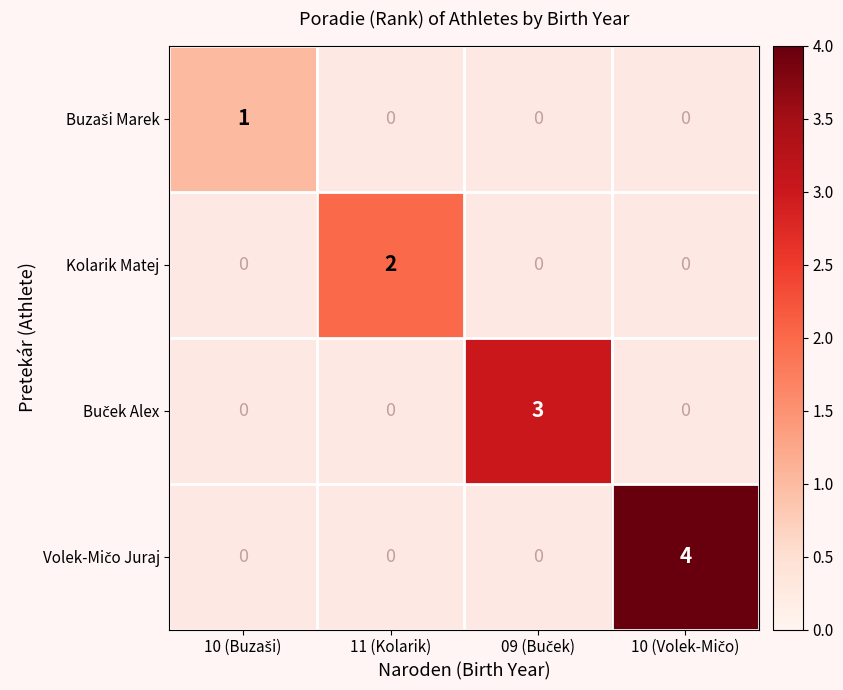

Count the number of data series in this chart.

4